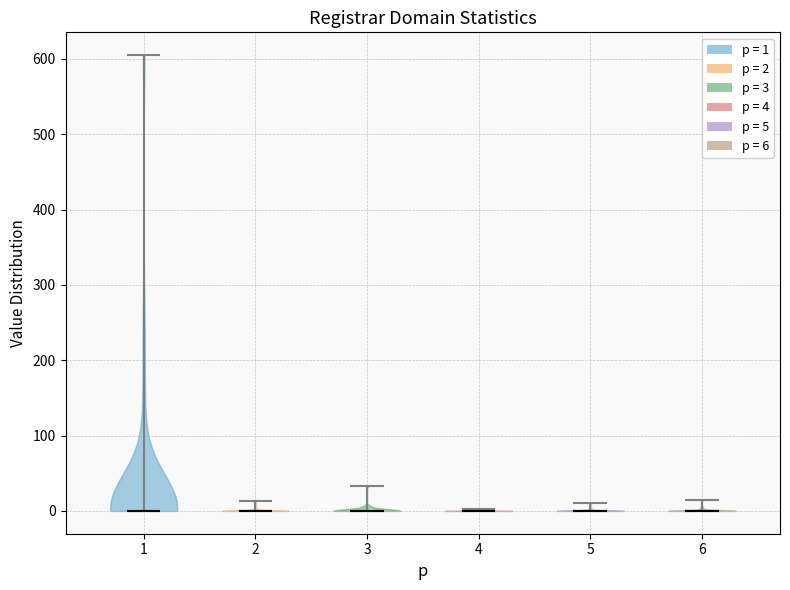

Where does the median line of the violin at x = 1 sit on the y-axis? The values are not printed on the chart, so give them approximately, as read against the axis.

0